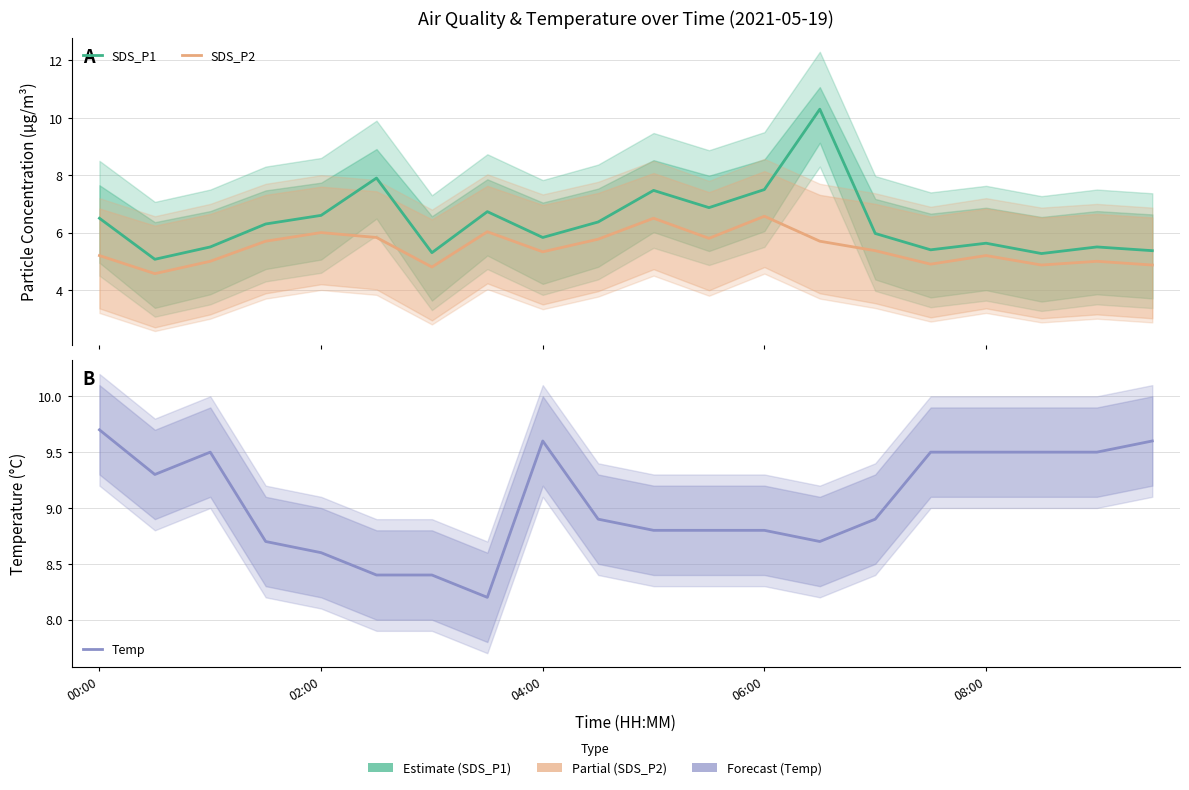

In SDS_P1, how many points are higher than both neighbors (excluding endpoints)?

6